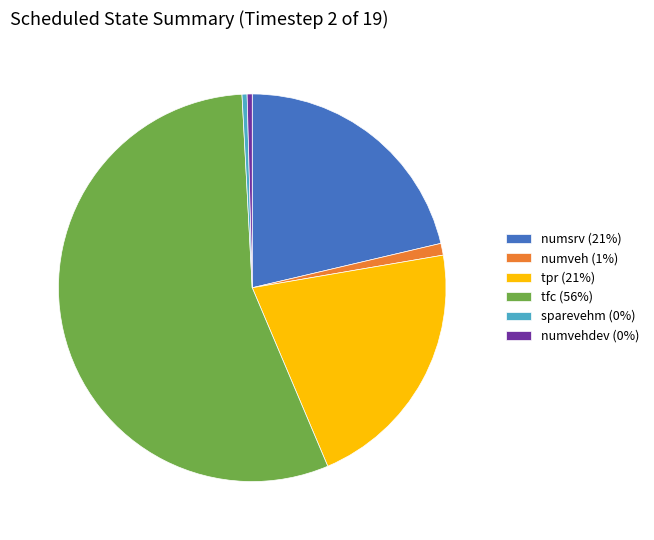

Is there a majority slice in this chart?

Yes